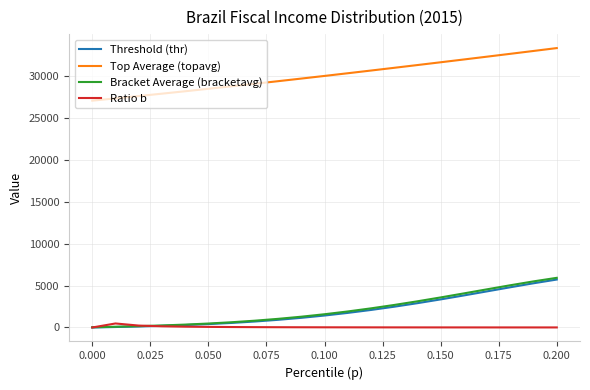

How many lines are shown in the chart?

4